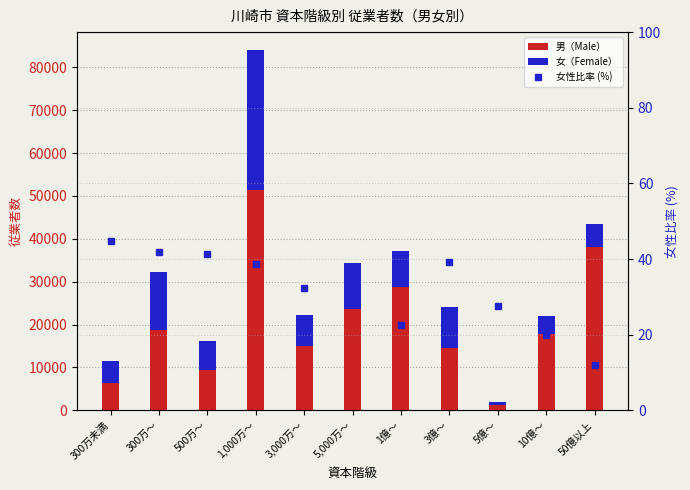

How many distinct data groups are displayed?

3